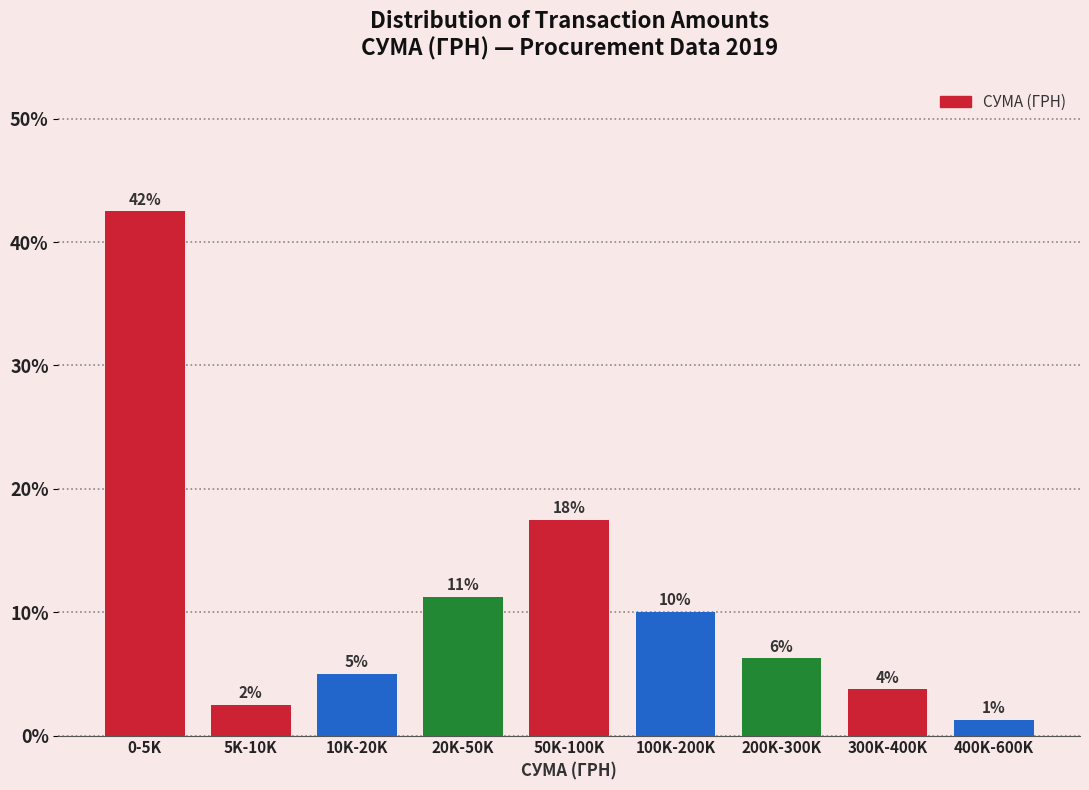

How many bars are there in total?

9